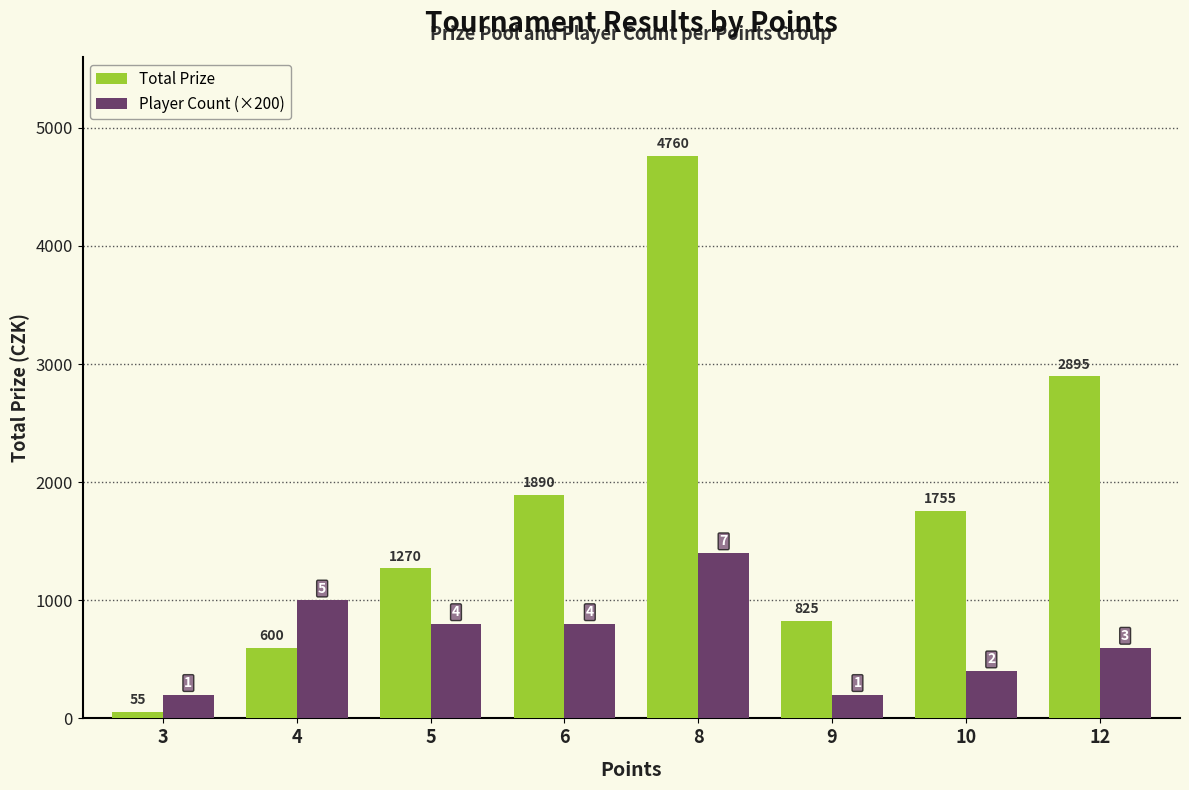

Is it true that Total Prize equals 1270 at 5?

True